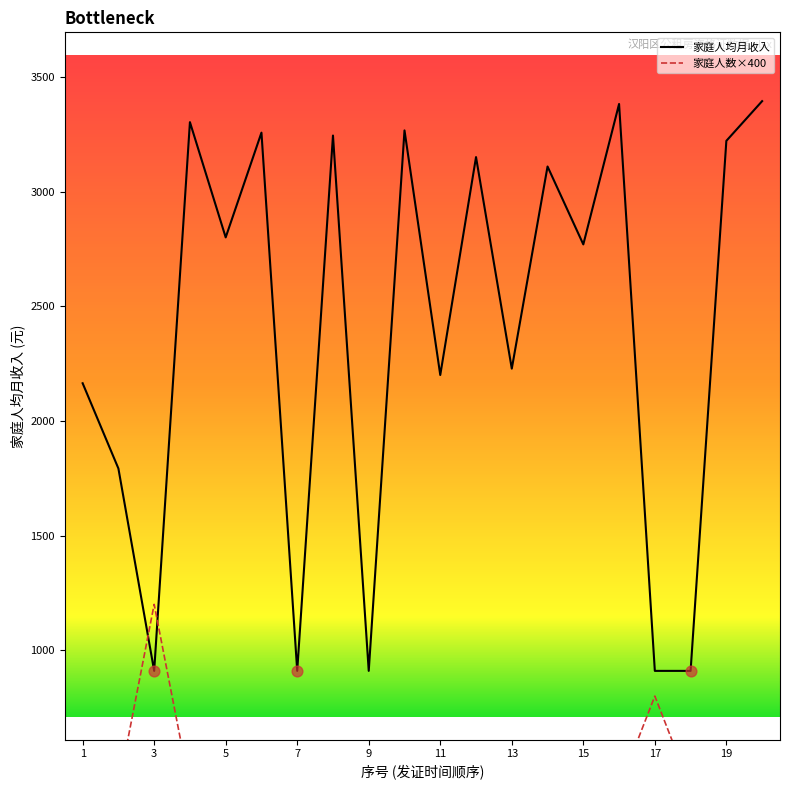

Which series contains the highest Y value?

家庭人均月收入